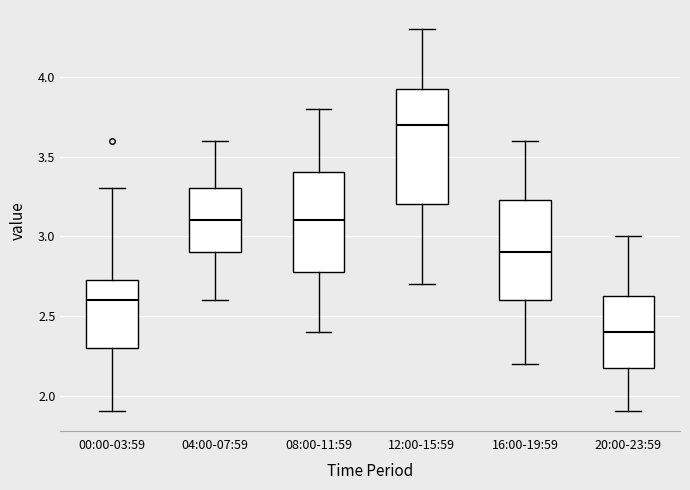

Reading left to right, read every box against the y-axis: the position of its median line, the range the box covers, and the ends of its whiskers. The values are not printed on the chart, so give them approximately, as read against the axis.

00:00-03:59: median 2.60, box 2.30 to 2.75, whiskers 1.90 to 3.30
04:00-07:59: median 3.10, box 2.90 to 3.30, whiskers 2.60 to 3.60
08:00-11:59: median 3.10, box 2.80 to 3.40, whiskers 2.40 to 3.80
12:00-15:59: median 3.70, box 3.20 to 3.95, whiskers 2.70 to 4.30
16:00-19:59: median 2.90, box 2.60 to 3.25, whiskers 2.20 to 3.60
20:00-23:59: median 2.40, box 2.20 to 2.65, whiskers 1.90 to 3.00